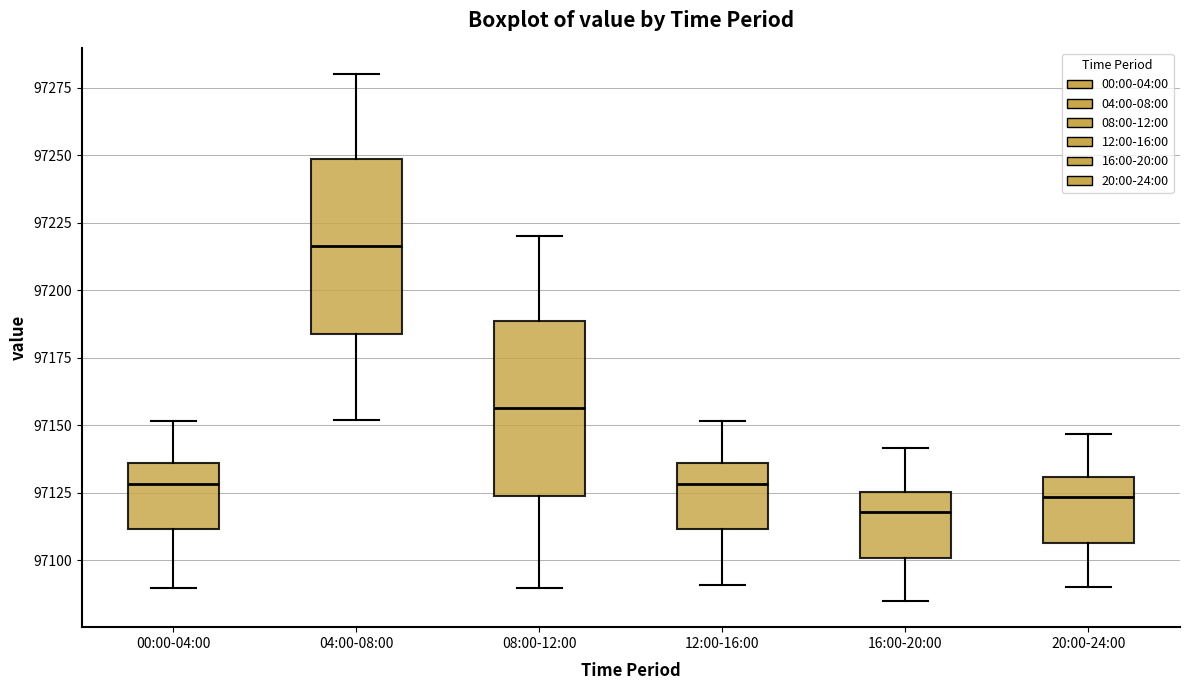

Reading left to right, read every box against the y-axis: the position of its median line, the range the box covers, and the ends of its whiskers. The values are not printed on the chart, so give them approximately, as read against the axis.

00:00-04:00: median 97130, box 97110 to 97135, whiskers 97090 to 97150
04:00-08:00: median 97215, box 97185 to 97250, whiskers 97150 to 97280
08:00-12:00: median 97155, box 97125 to 97190, whiskers 97090 to 97220
12:00-16:00: median 97130, box 97110 to 97135, whiskers 97090 to 97150
16:00-20:00: median 97120, box 97100 to 97125, whiskers 97085 to 97140
20:00-24:00: median 97125, box 97105 to 97130, whiskers 97090 to 97145